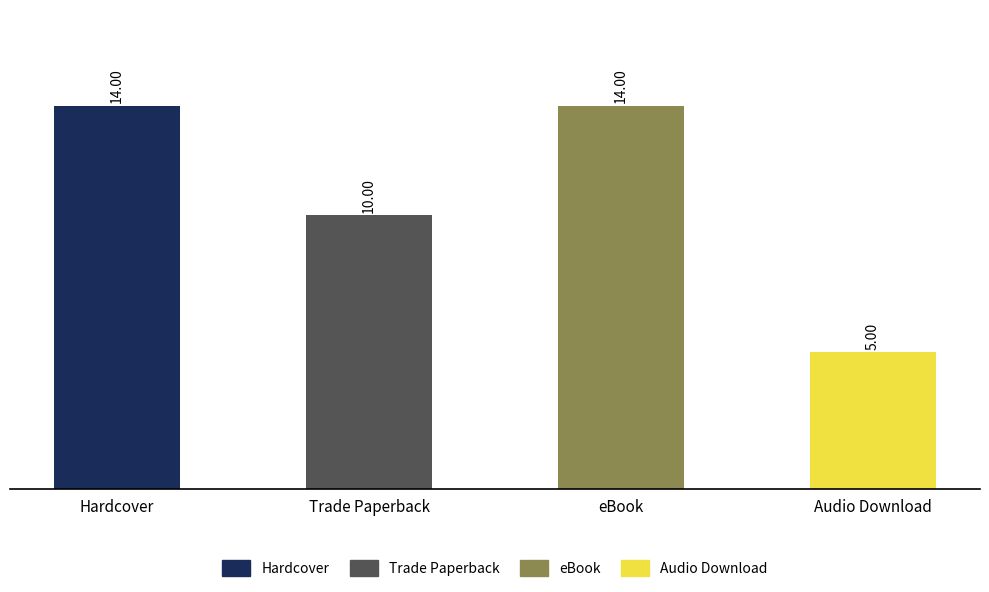

Which label corresponds to the smallest value in the chart?

Audio Download